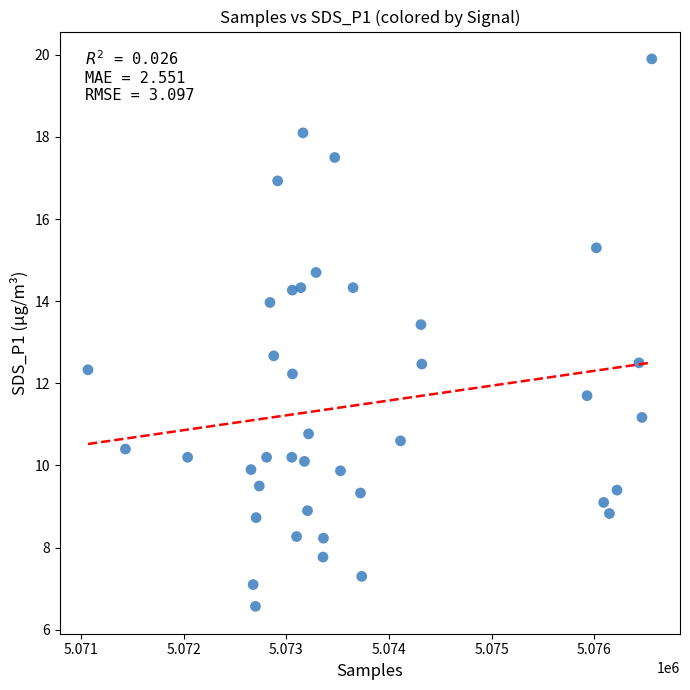

What is the range of Y values (max minus min)?

13.3